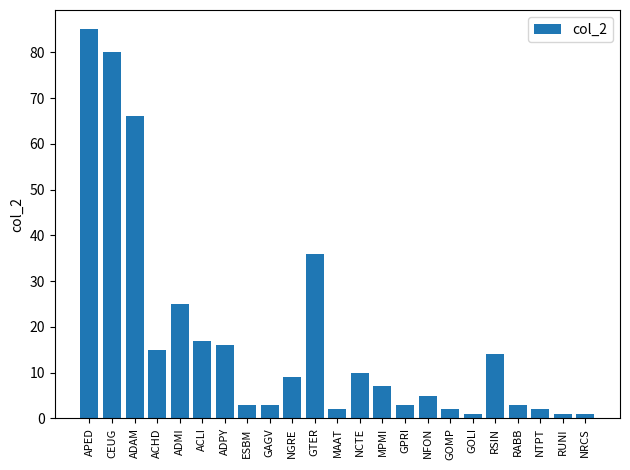

The value at ADAM is 31. True or false?

False